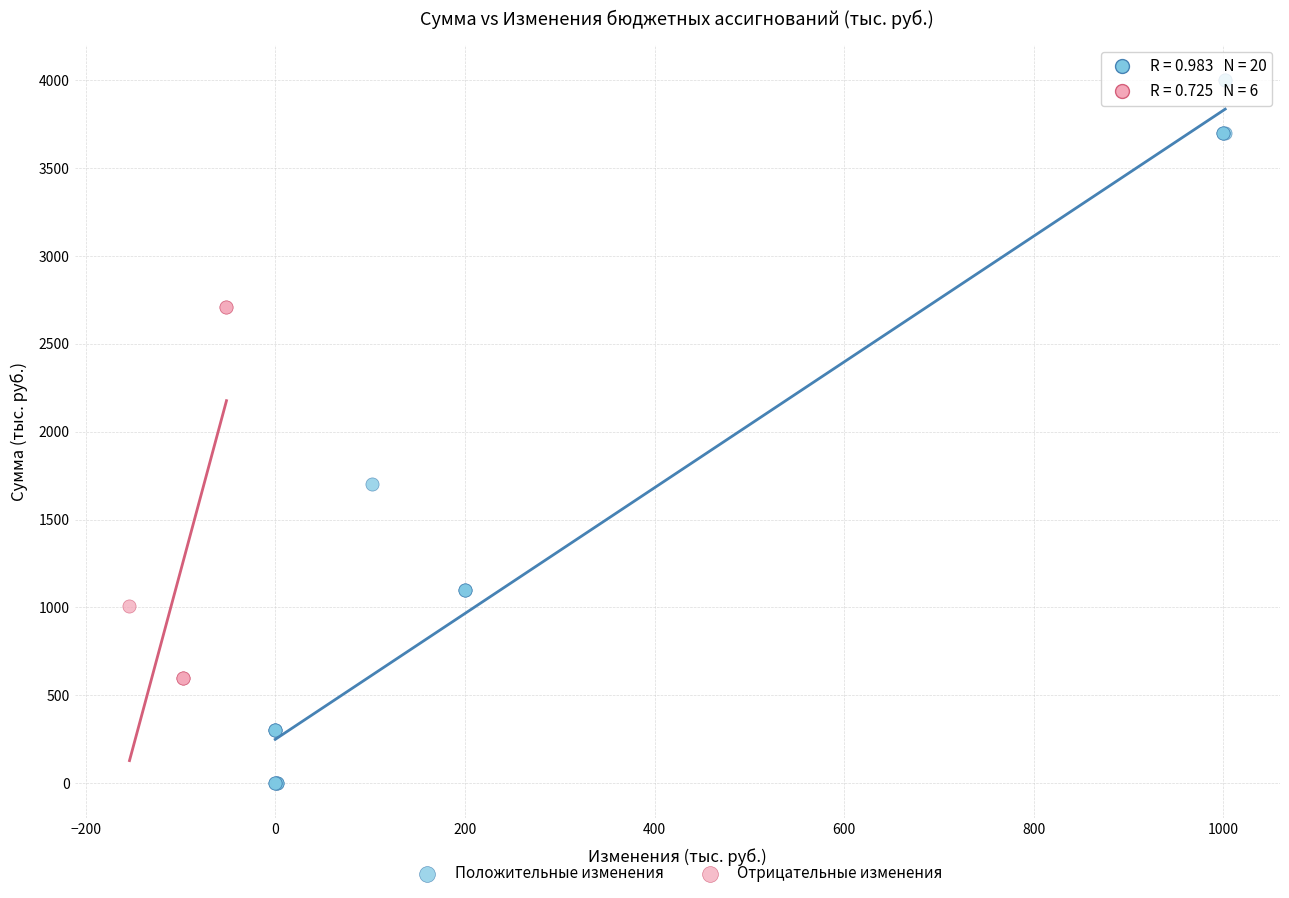

Which series has the widest spread of Y values?

Положительные изменения